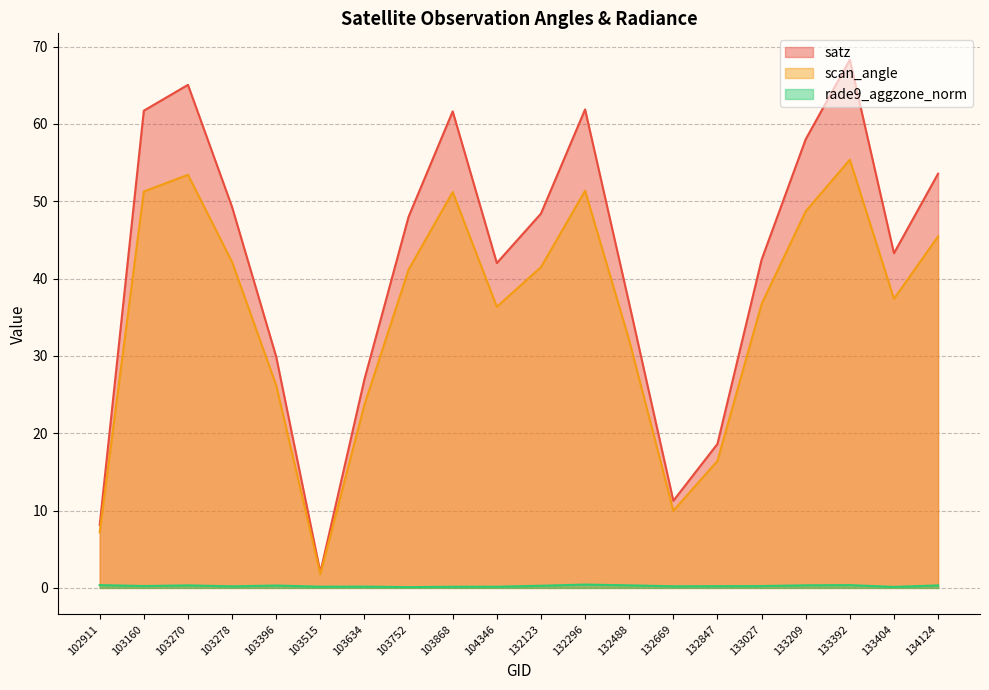

Which series has the largest total across all categories?

satz